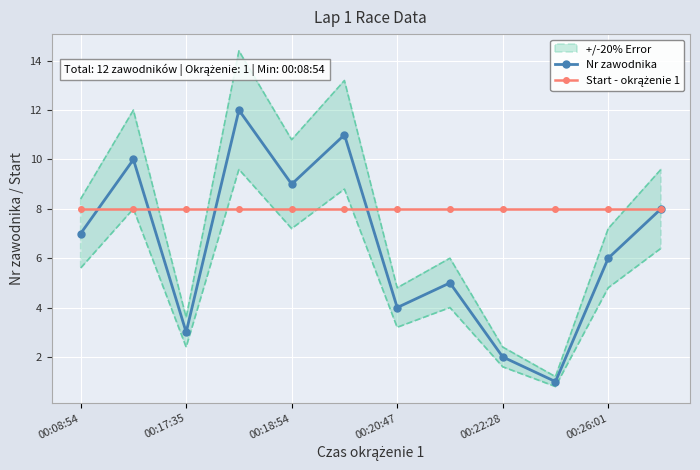

At which label is Nr zawodnika closest to 6?

00:26:01